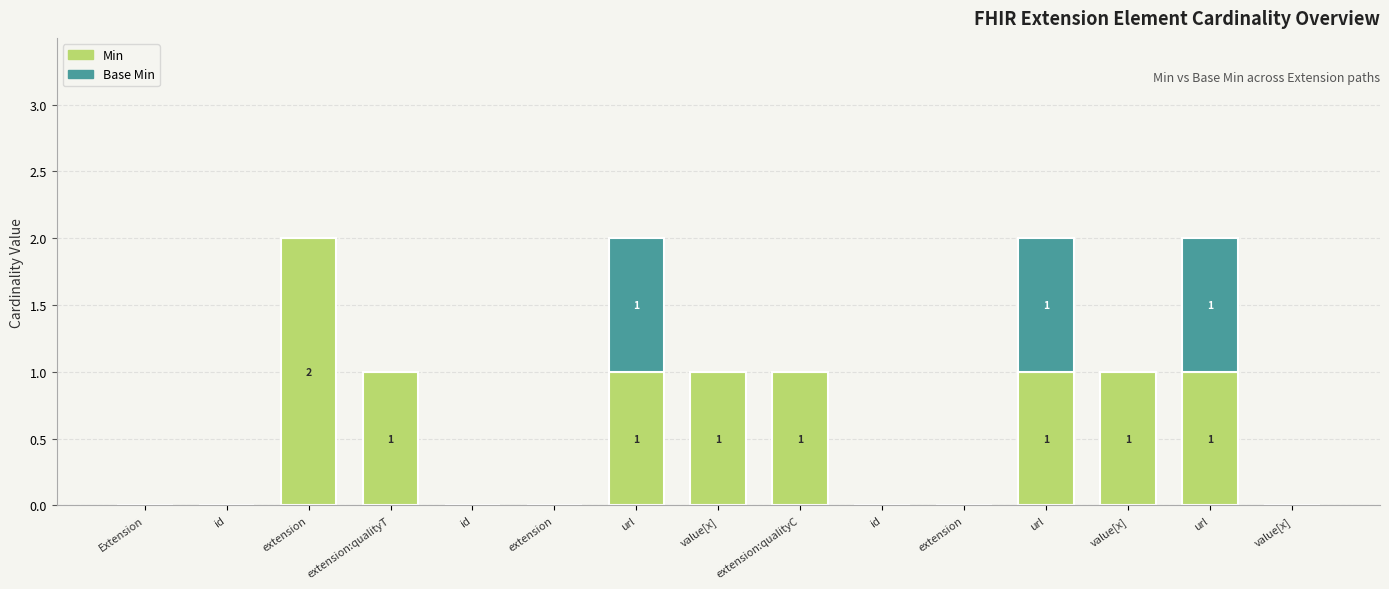

Rank the series at extension:qualityC from highest to lowest value.

Min, Base Min